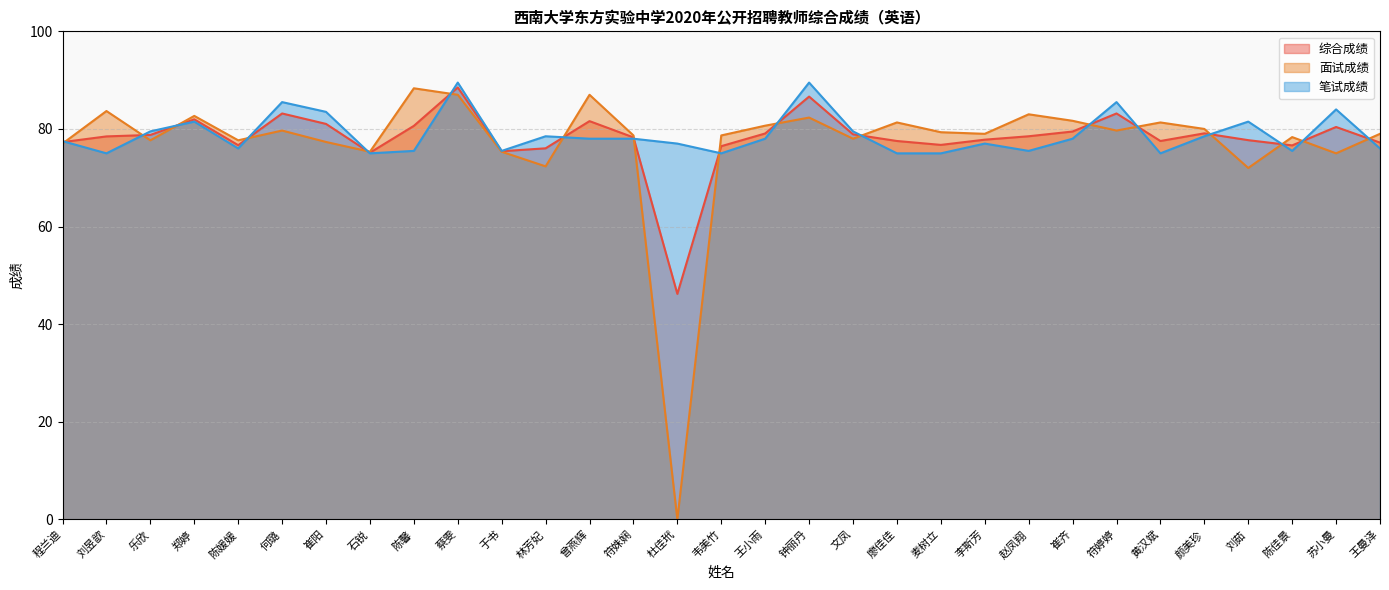

How many data points does each series have?

31